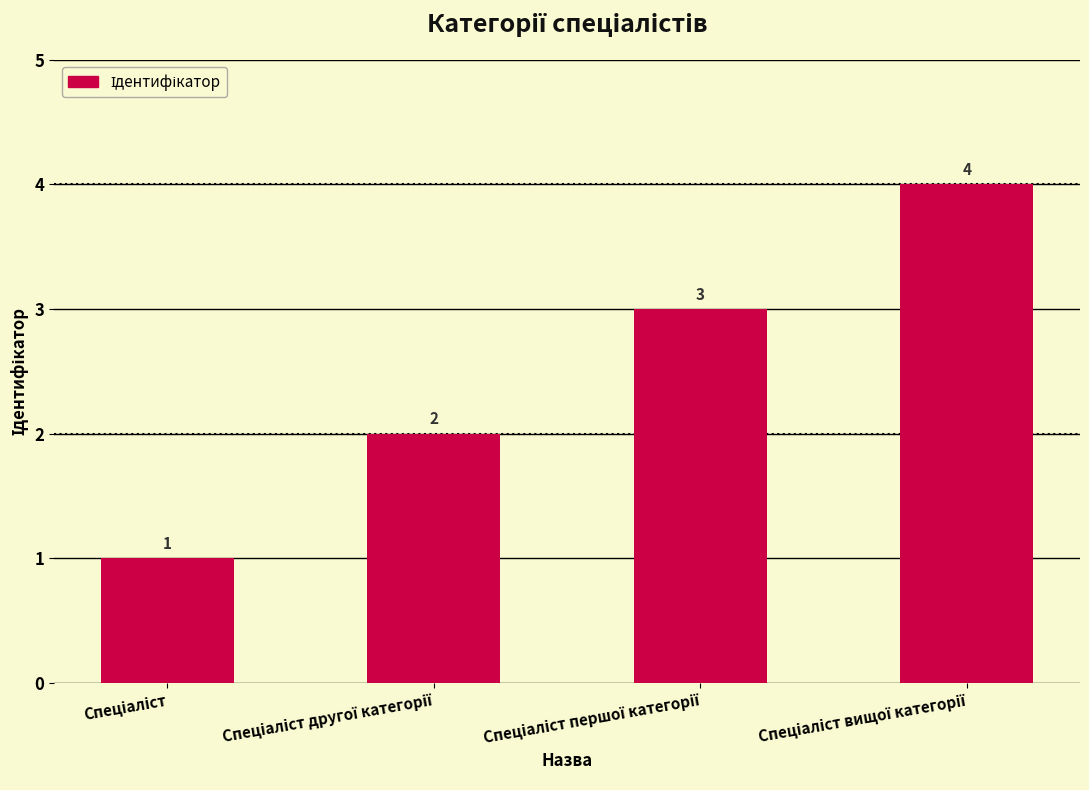

What is the sum of all values?

10